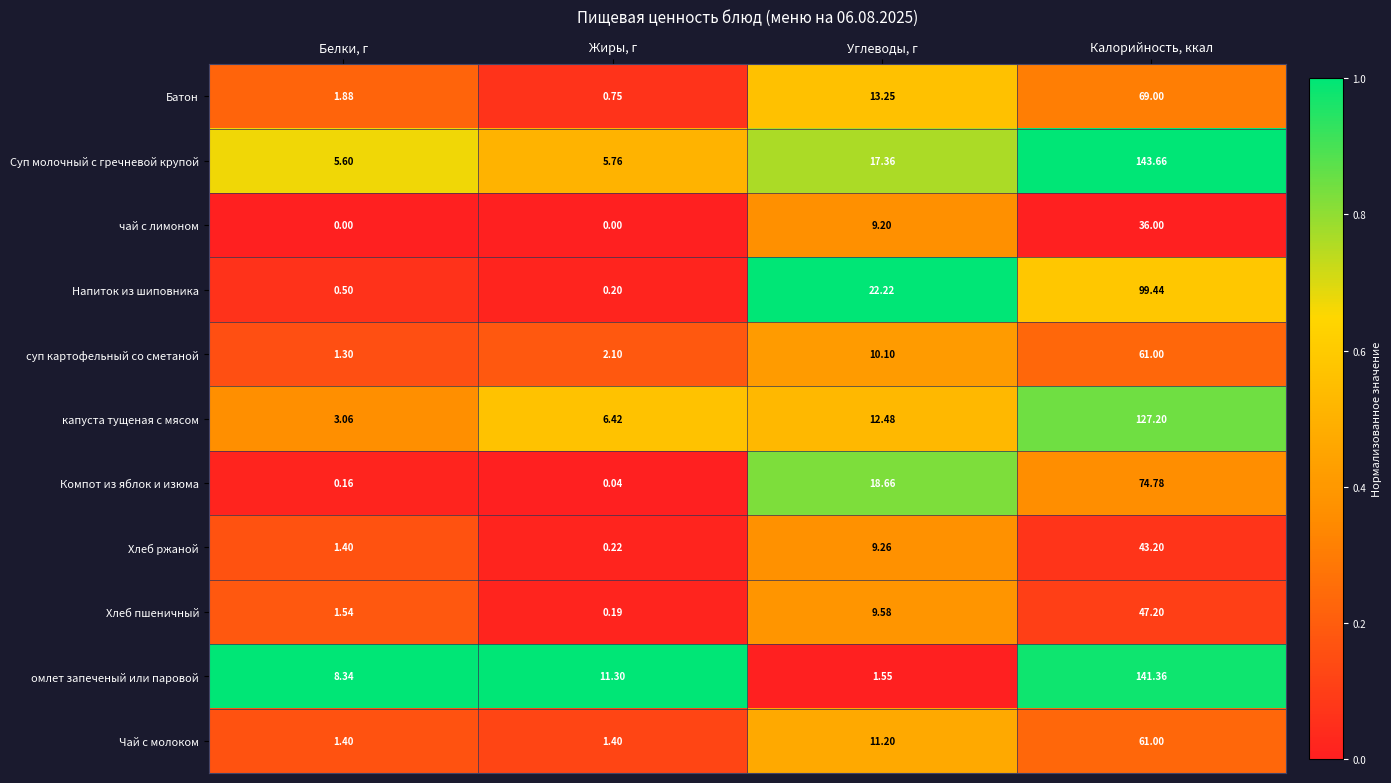

At which category does the chart reach its peak across all series?

Калорийность, ккал